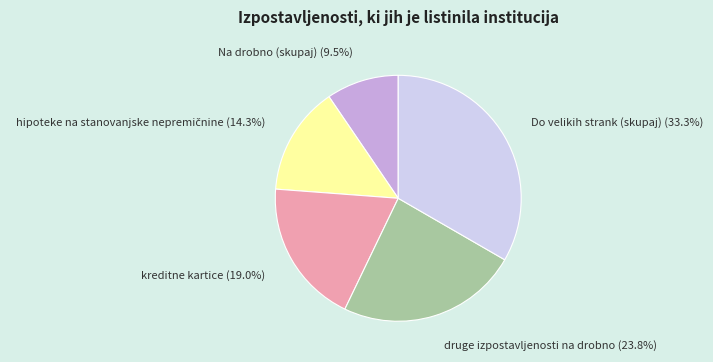

Is the sum of Do velikih strank (skupaj) and Na drobno (skupaj) greater than half?

No